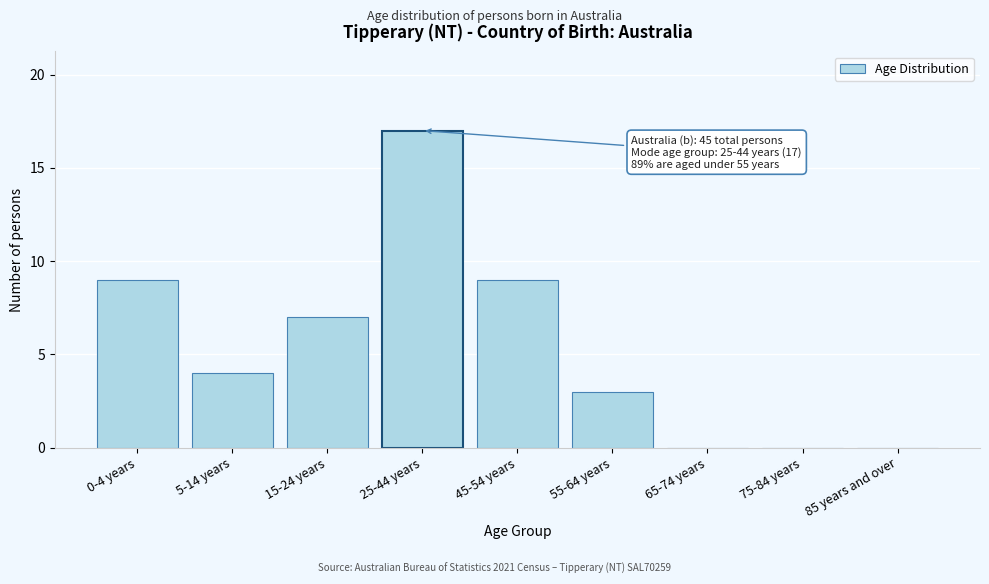

Reading left to right, what are all the values shown in this chart?

0-4 years=9	5-14 years=4	15-24 years=7	25-44 years=17	45-54 years=9	55-64 years=3	65-74 years=0	75-84 years=0	85 years and over=0